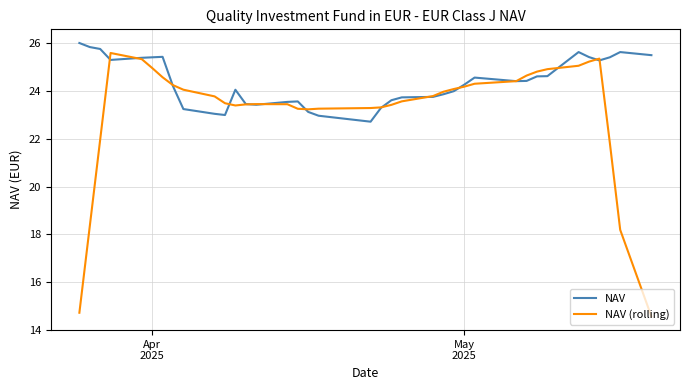

How many lines are shown in the chart?

2